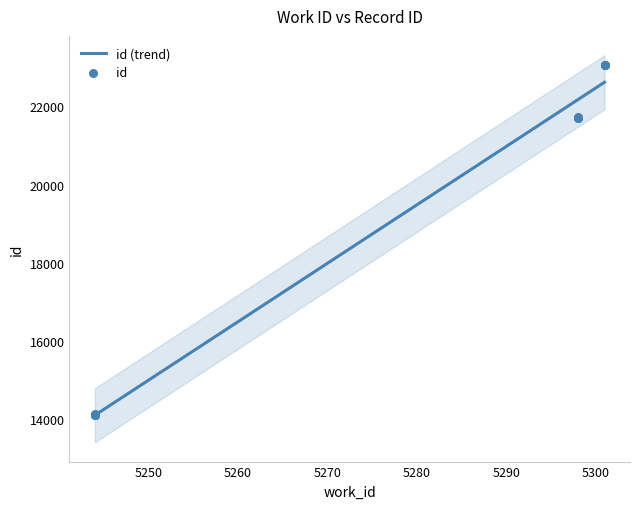

Which has a higher value, 5244 or 5298?

5298